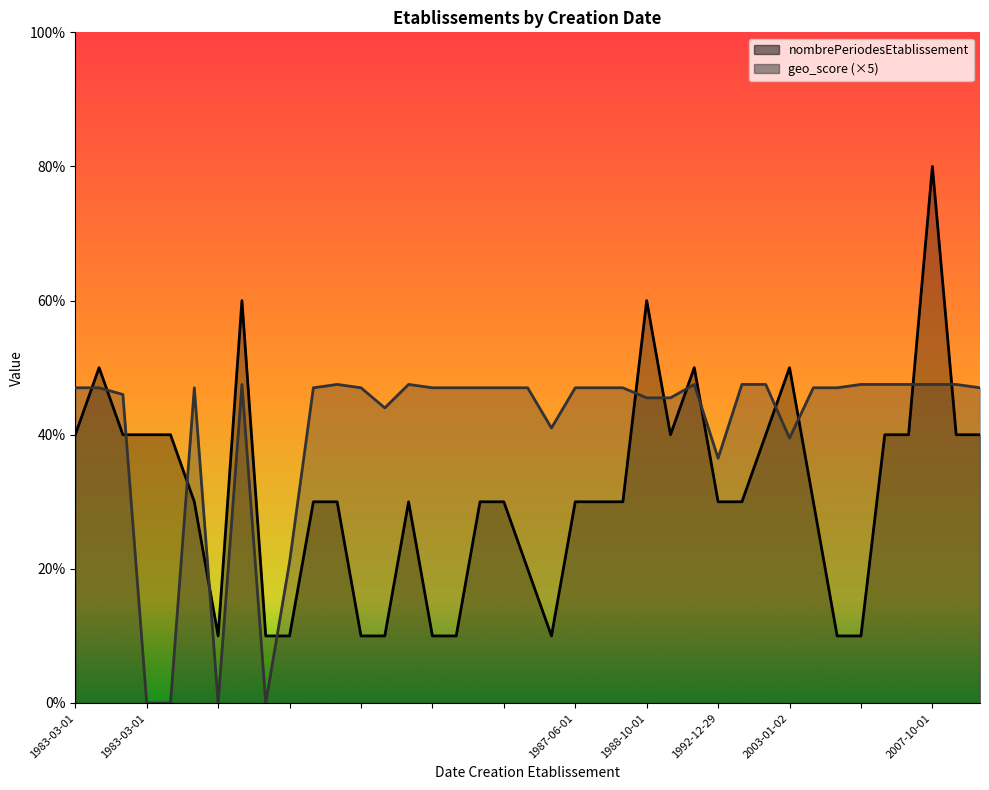

What value does the geo_score series have at 1988-08-12?

4.7